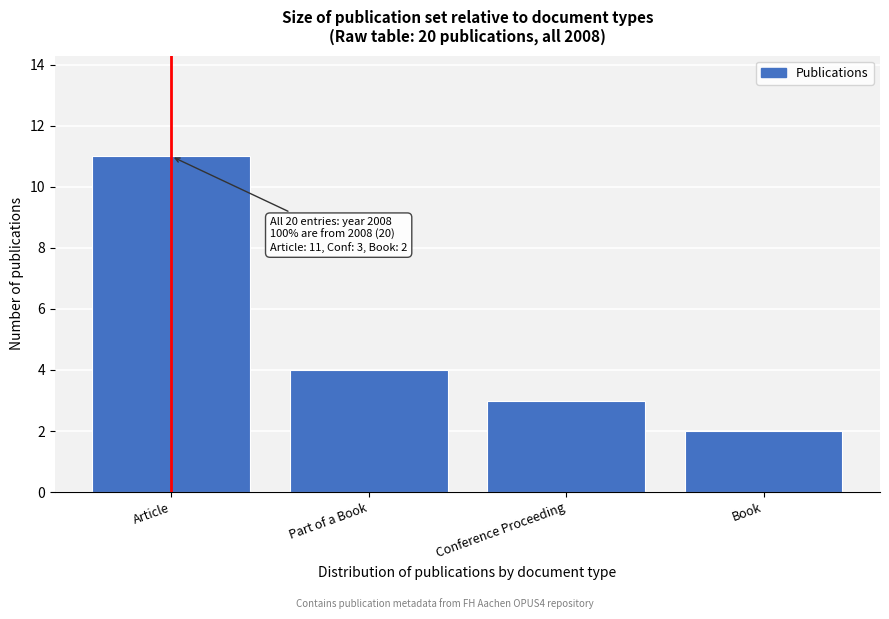

Reading right to left, list all the values displayed in this chart.

2	3	4	11